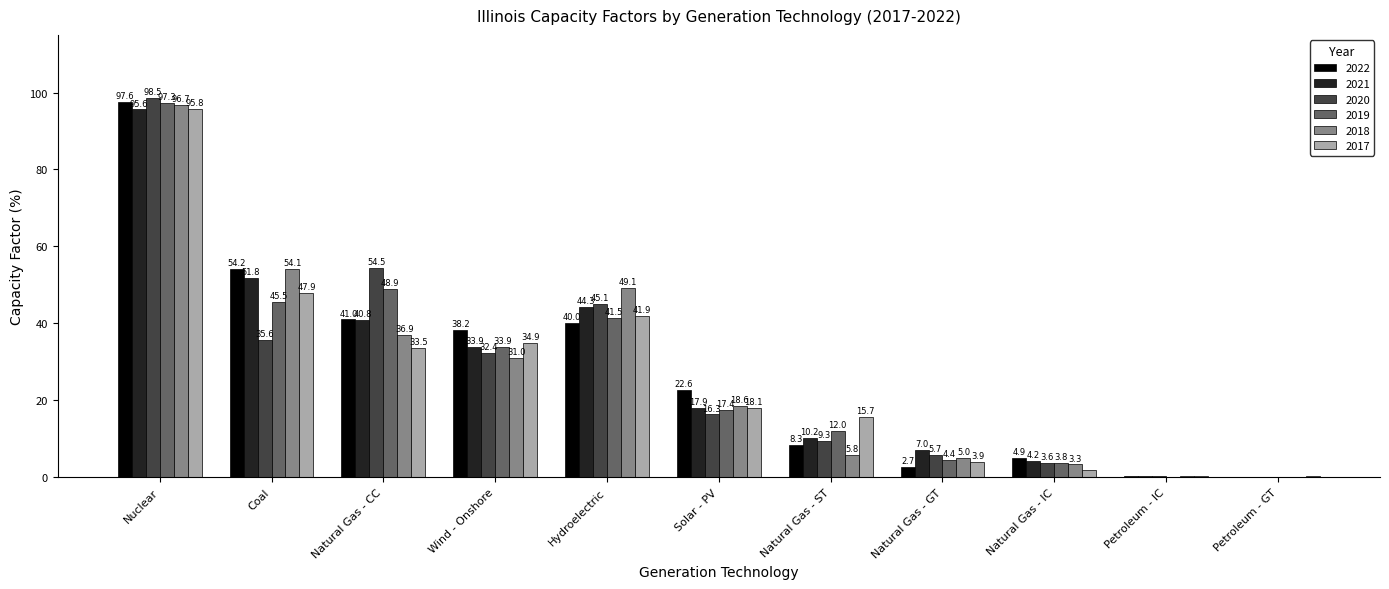

What is the sum of all 2022 values?

309.8